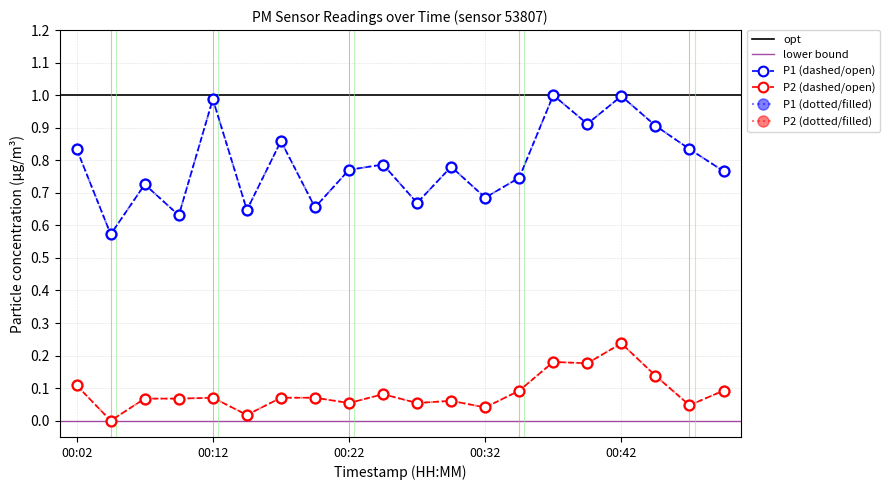

Does the chart display data point markers on the line(s)?

Yes